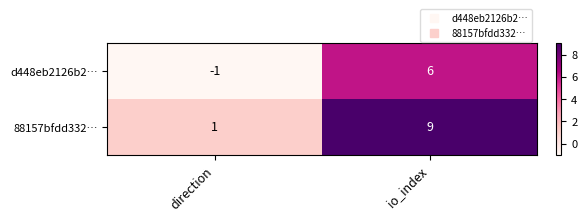

Which series has the largest range (max minus min)?

88157bfdd332…